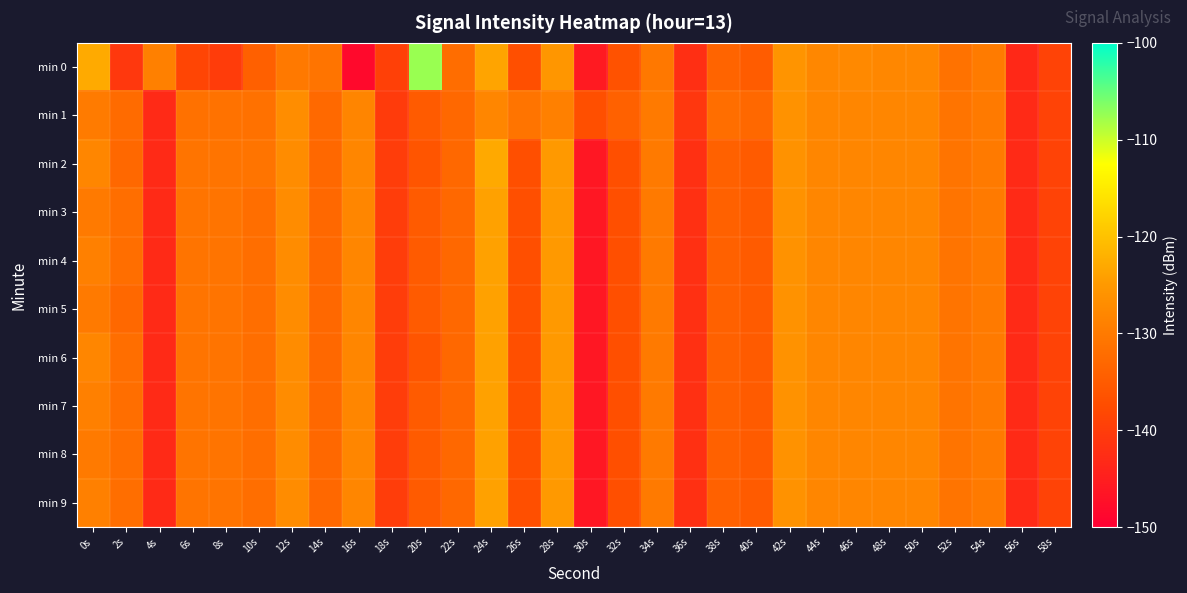

What is the total value across all series at 6s?

-1318.1